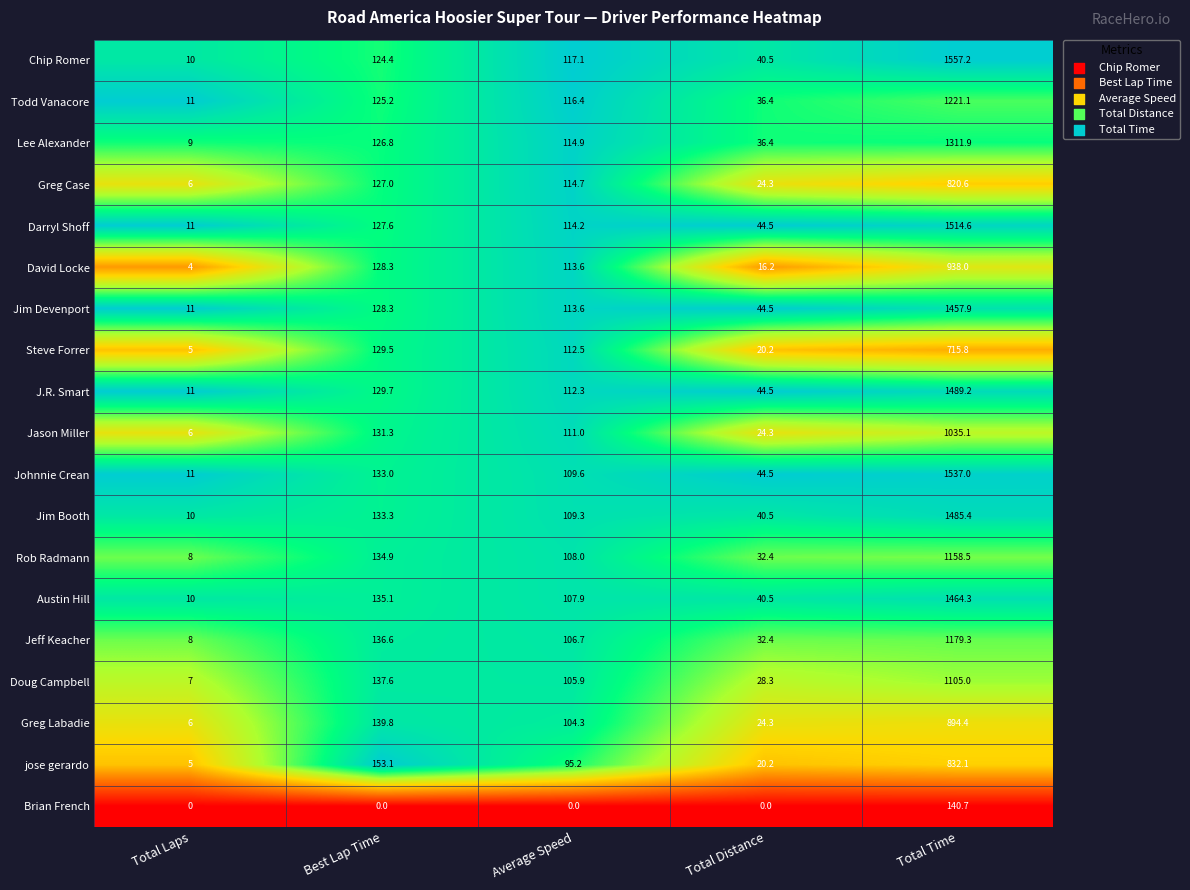

What is the maximum value shown in the chart?

1557.2